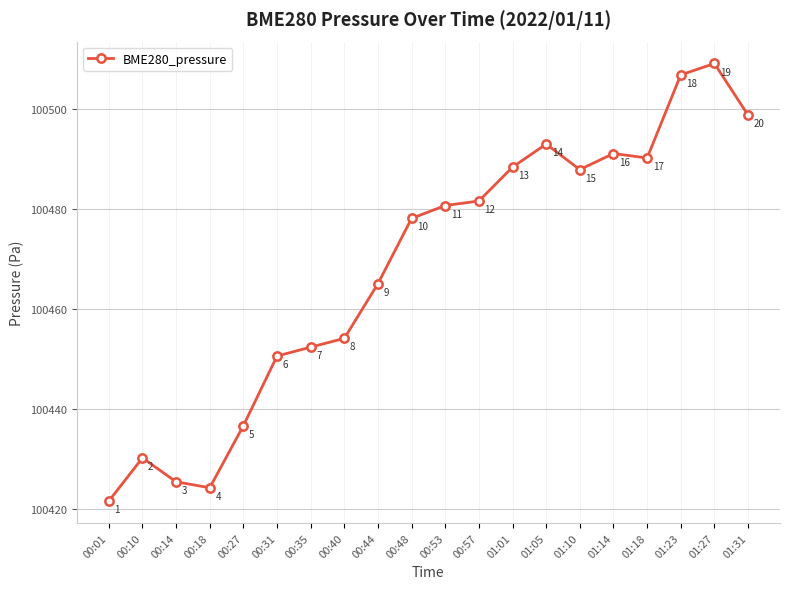

What is the label of the 2nd point from the left?

00:10